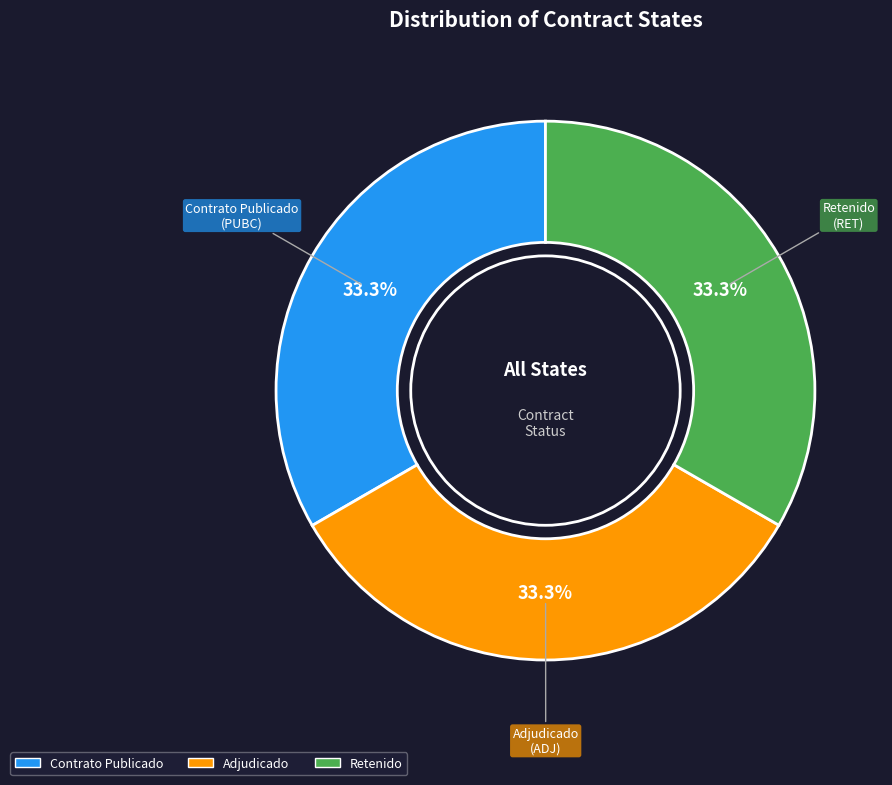

What is the ratio of the value at Retenido to the value at Adjudicado?

1.0